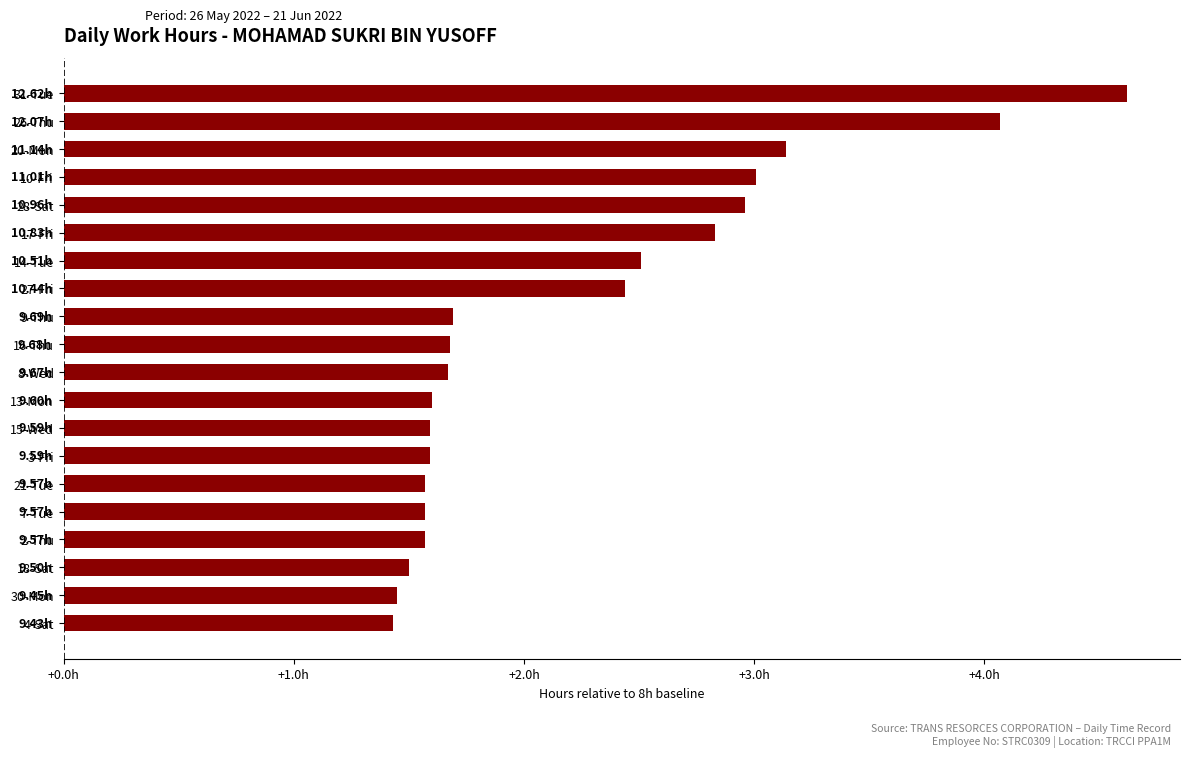

What is the greatest value displayed?

4.6